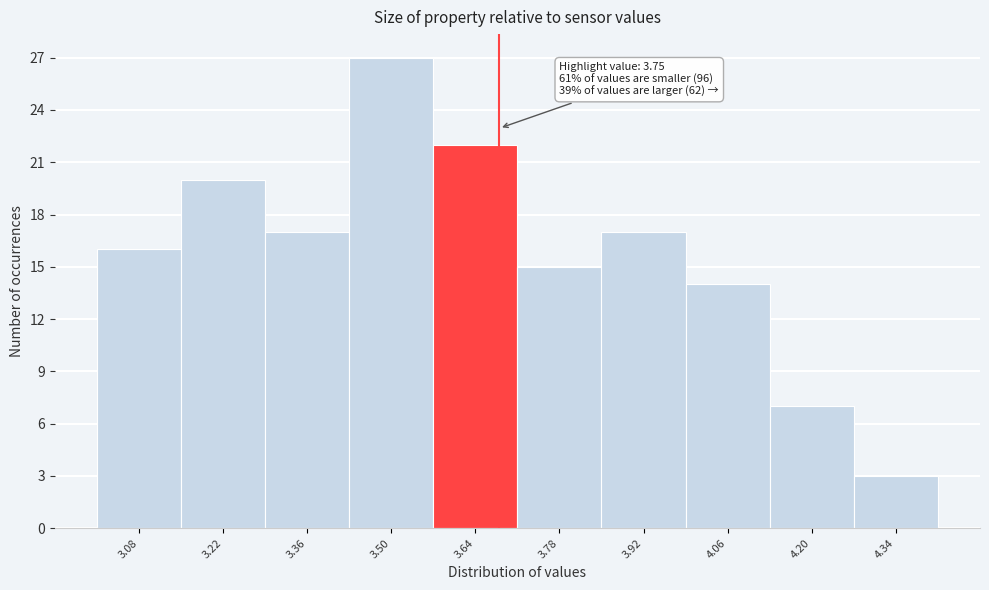

Reading left to right, what are all the values shown in this chart?

16	20	17	27	22	15	17	14	7	3